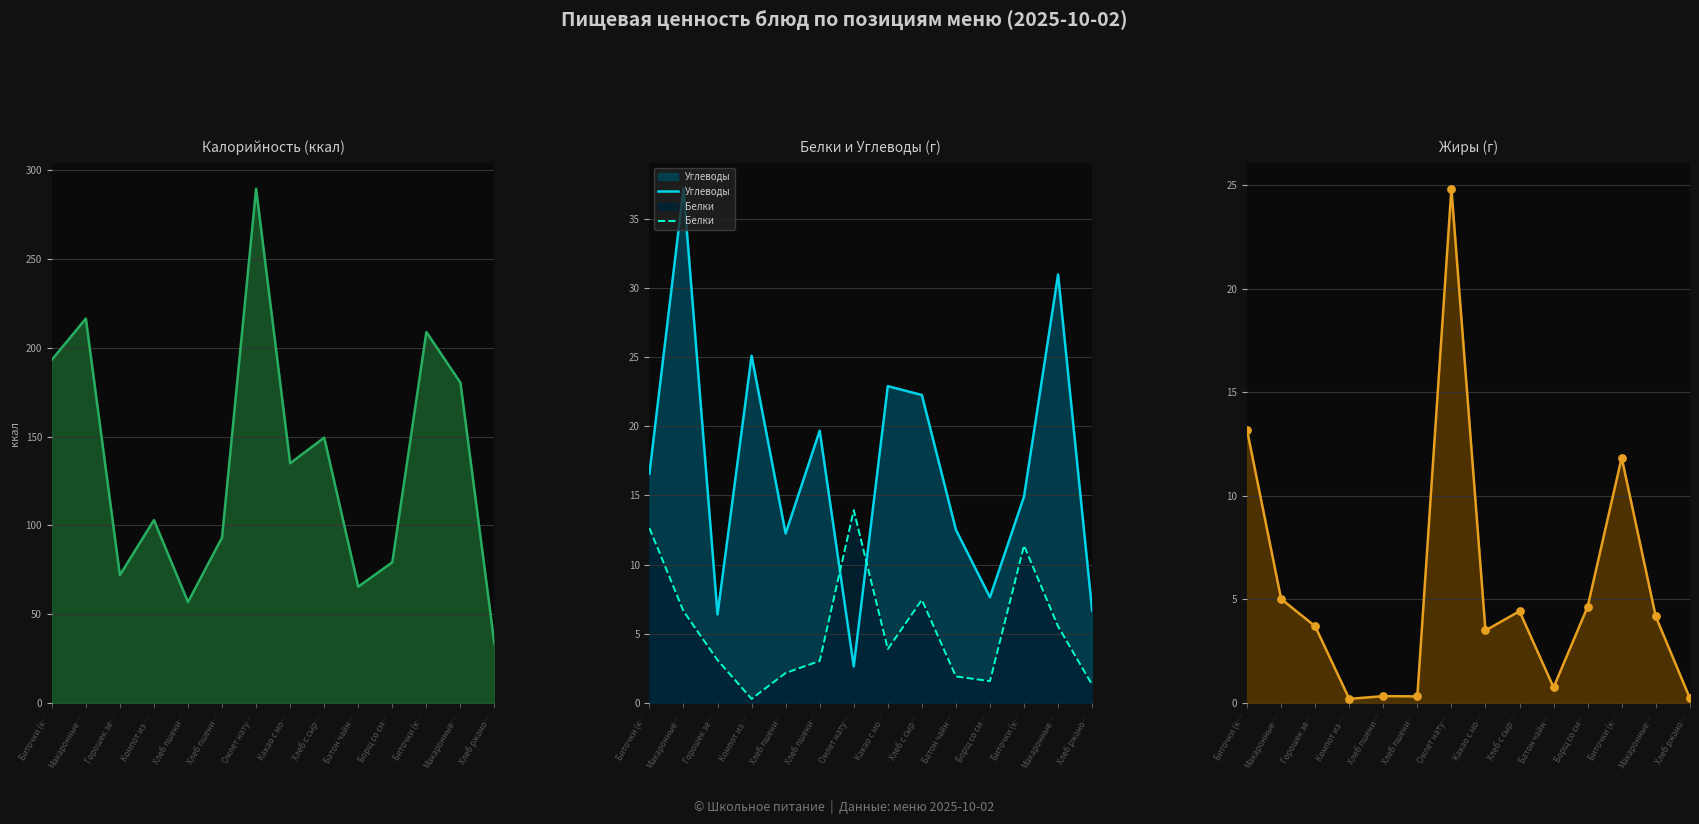

Which series has the largest Y range (max minus min)?

Калорийность